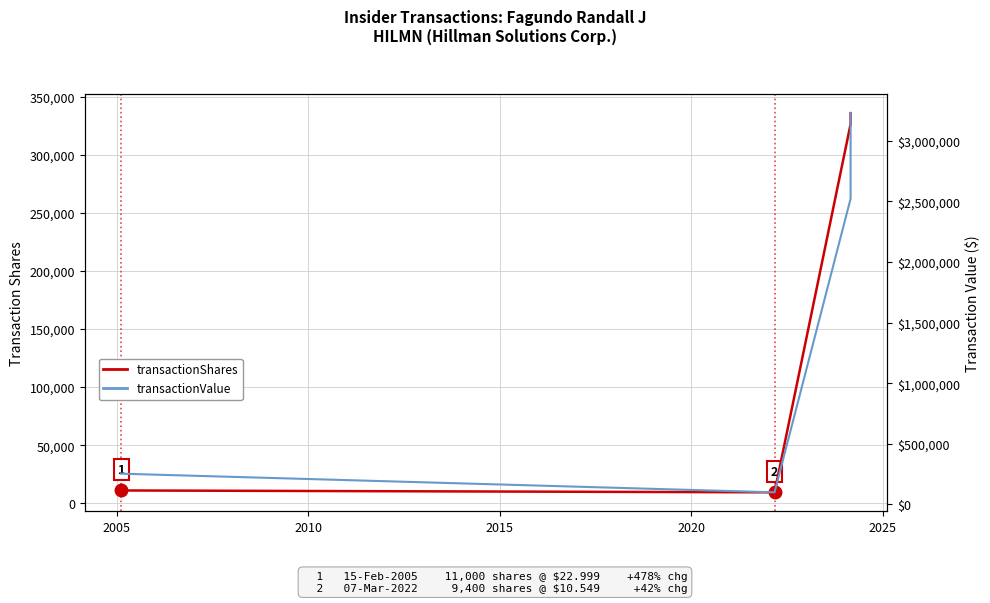

What are all the series names shown in the legend?

transactionShares, transactionValue